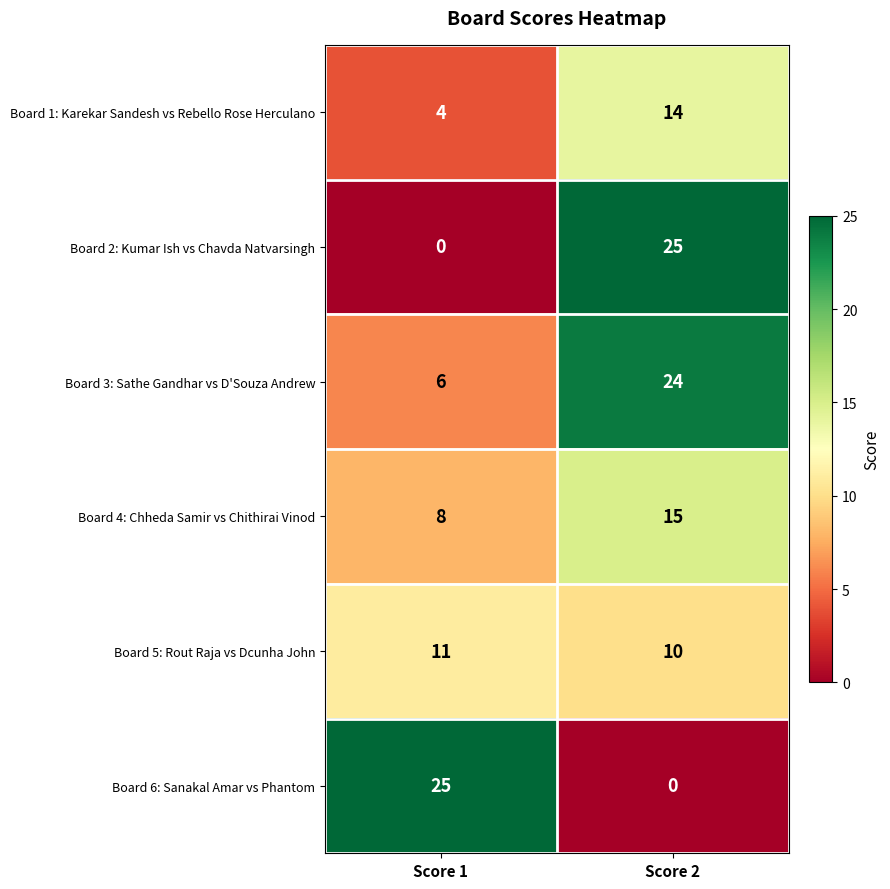

What is the maximum value for Board 4: Chheda Samir vs Chithirai Vinod?

15